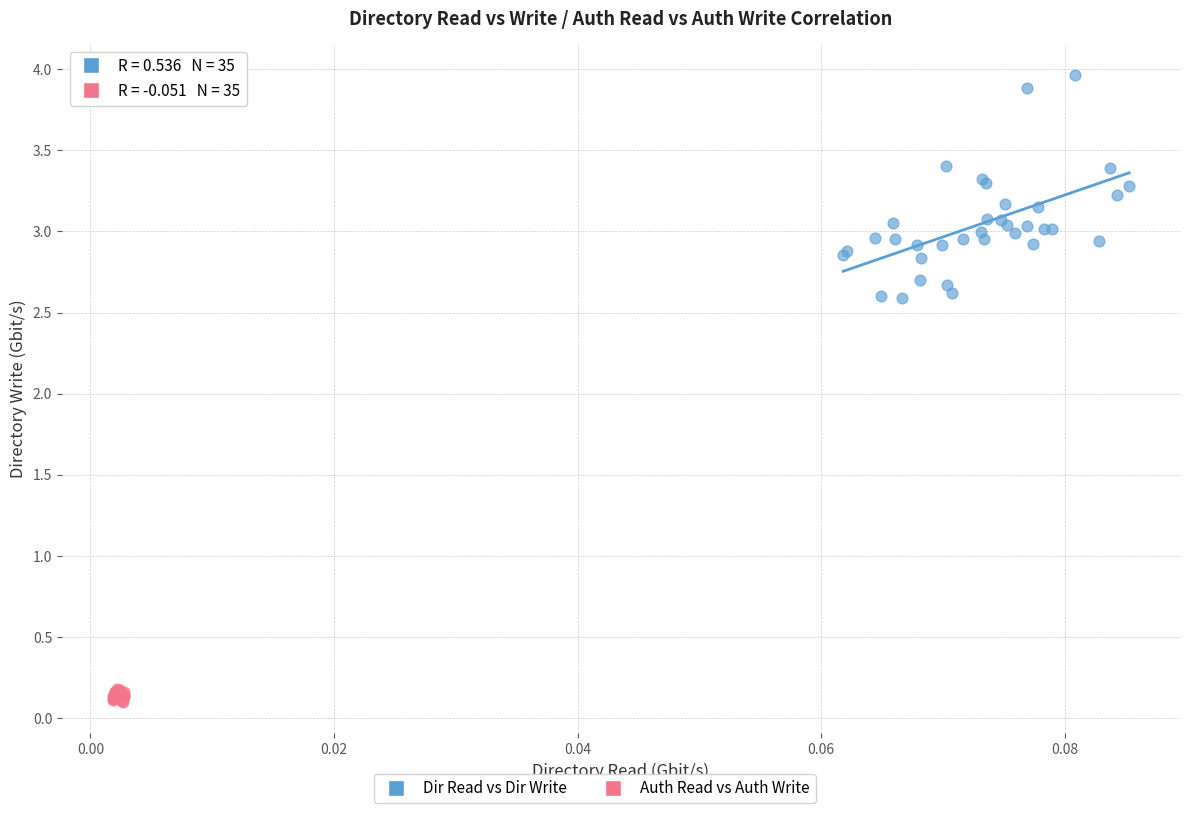

Which series reaches the maximum Y coordinate?

Dir Read vs Dir Write